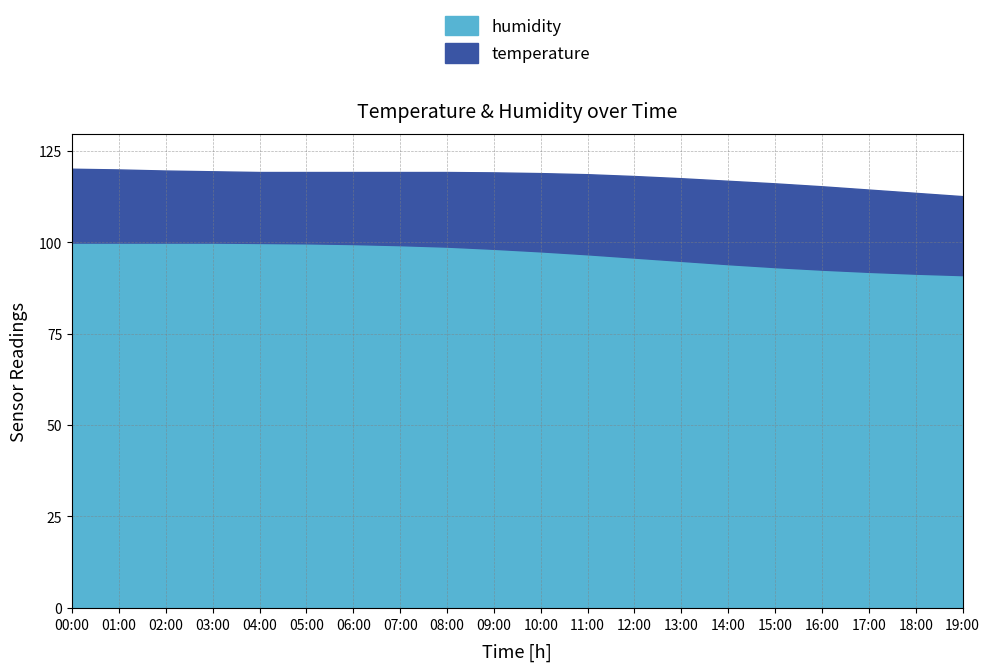

Is the value of temperature at 16:00 greater than the value of humidity at 06:00?

No